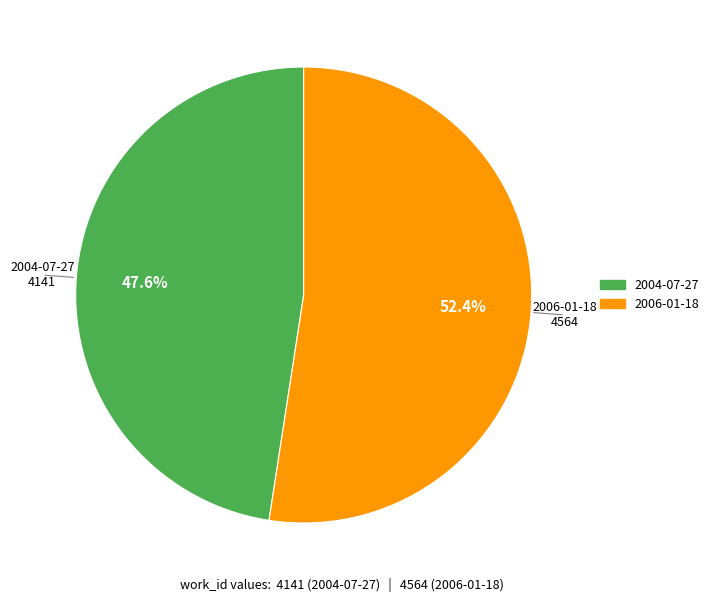

To the nearest percent, what is the difference between the largest and smallest slice percentages?

5%